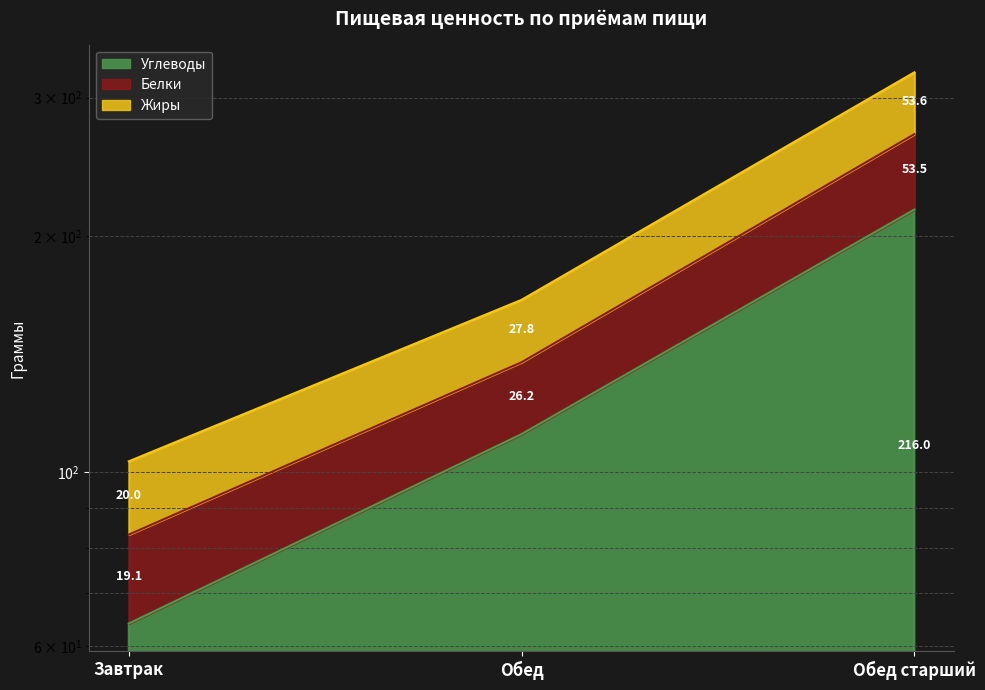

What are all the series names shown in the legend?

Углеводы, Белки, Жиры